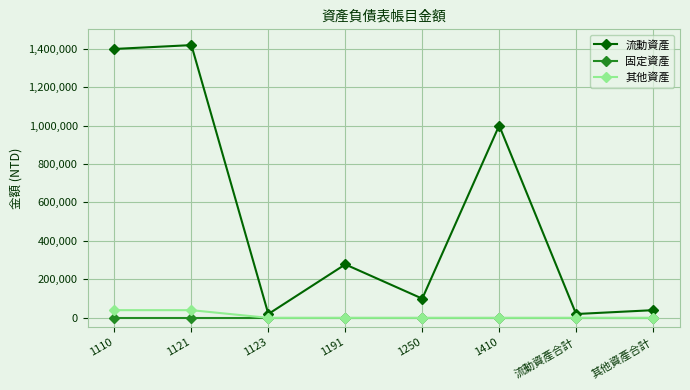

Reading left to right, what are all the values shown in this chart?

流動資產: 1110=1398000	1121=1418000	1123=20000	1191=278000	1250=100000	1410=1000000	流動資產合計=20000	其他資產合計=40000
固定資產: 1110=0	1121=0	1123=0	1191=0	1250=0	1410=0	流動資產合計=0	其他資產合計=0
其他資產: 1110=40000	1121=40000	1123=0	1191=0	1250=0	1410=0	流動資產合計=0	其他資產合計=0